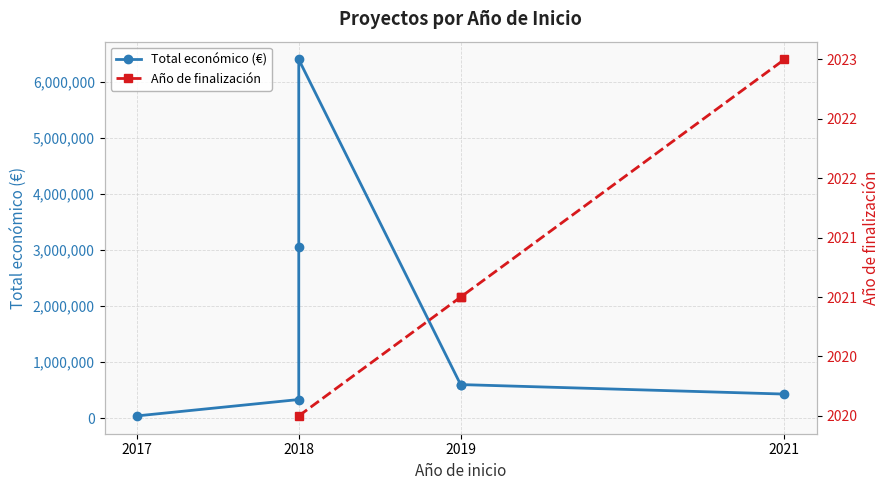

How many values in the Total económico (€) series exceed 599605?

3